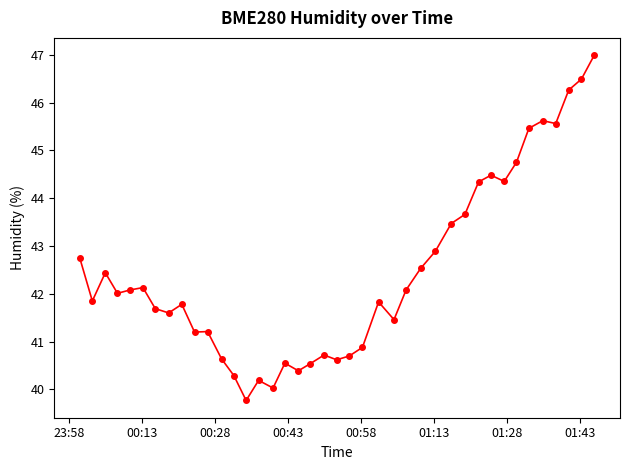

What is the greatest value displayed?

47.0